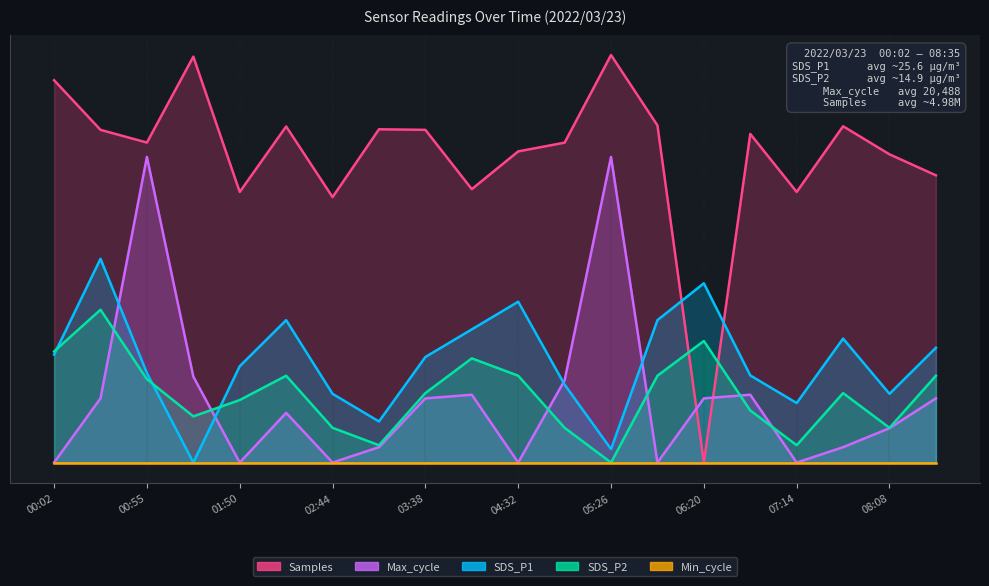

At which category is the sum across all series the highest?

00:55